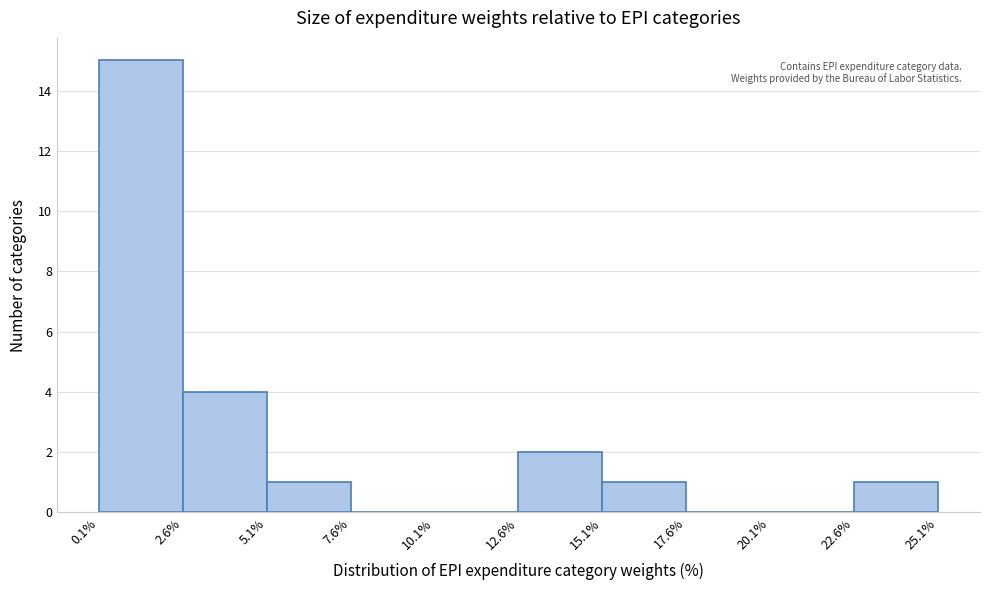

Reading left to right, transcribe this chart: for each bar, give the range it covers on the x-axis and its height. The values are not printed on the chart, so give them approximately, as read against the axis.

0.1% to 2.6%: 15
2.6% to 5.1%: 4
5.1% to 7.6%: 1
7.6% to 10.1%: 0
10.1% to 12.6%: 0
12.6% to 15.1%: 2
15.1% to 17.6%: 1
17.6% to 20.1%: 0
20.1% to 22.6%: 0
22.6% to 25.1%: 1